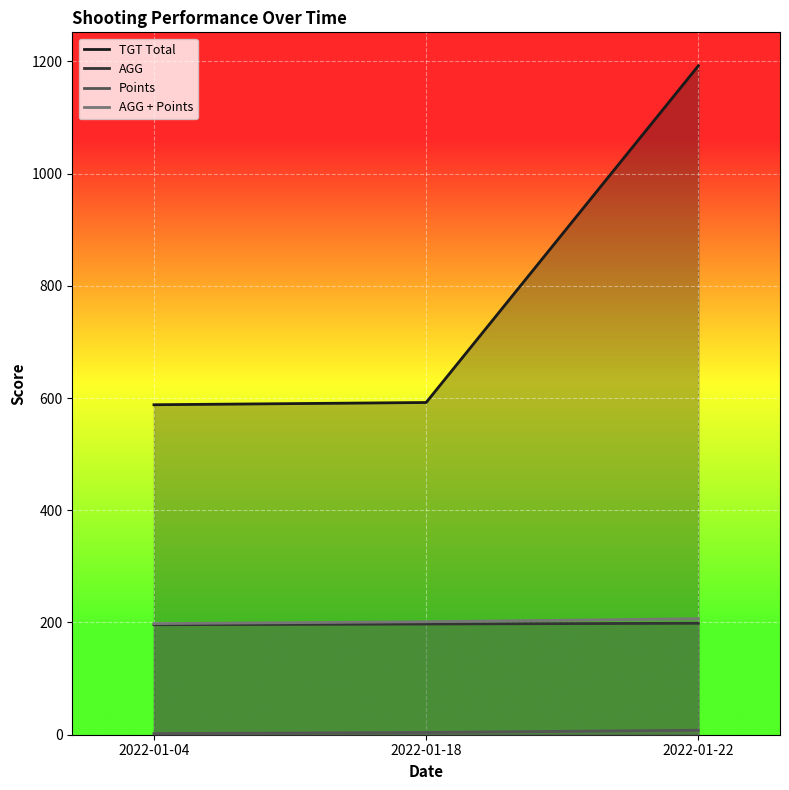

List the labels in order of AGG + Points value, smallest first.

2022-01-04, 2022-01-18, 2022-01-22